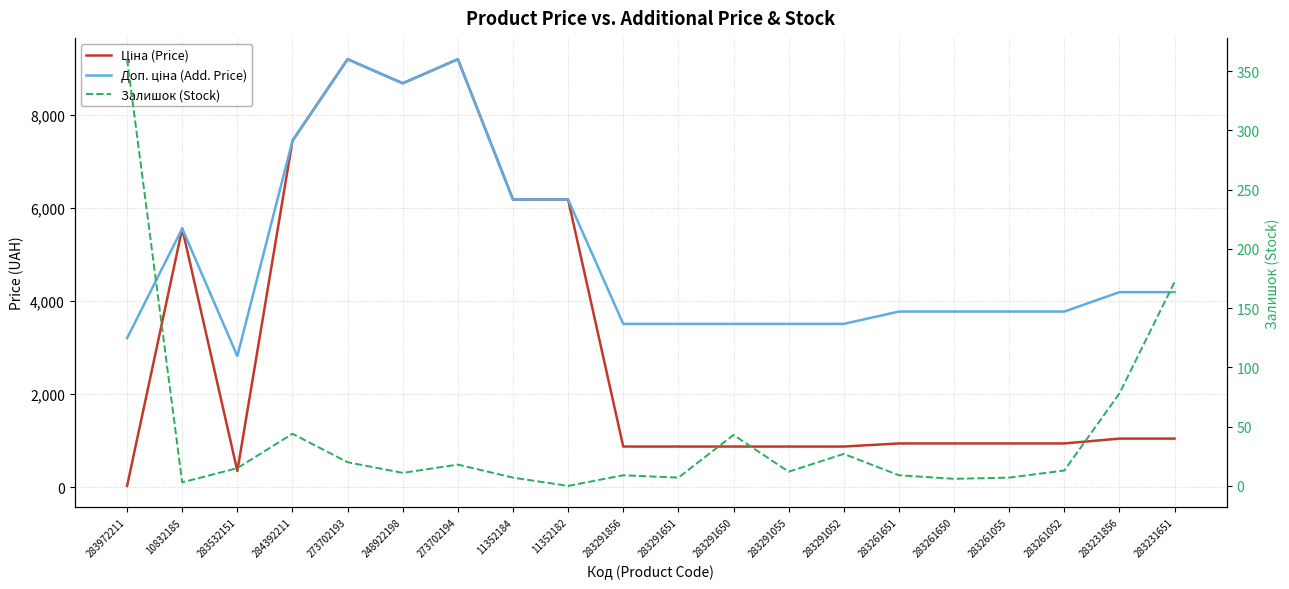

Where does the Доп. ціна (Add. Price) series first go above 3776?

10832185